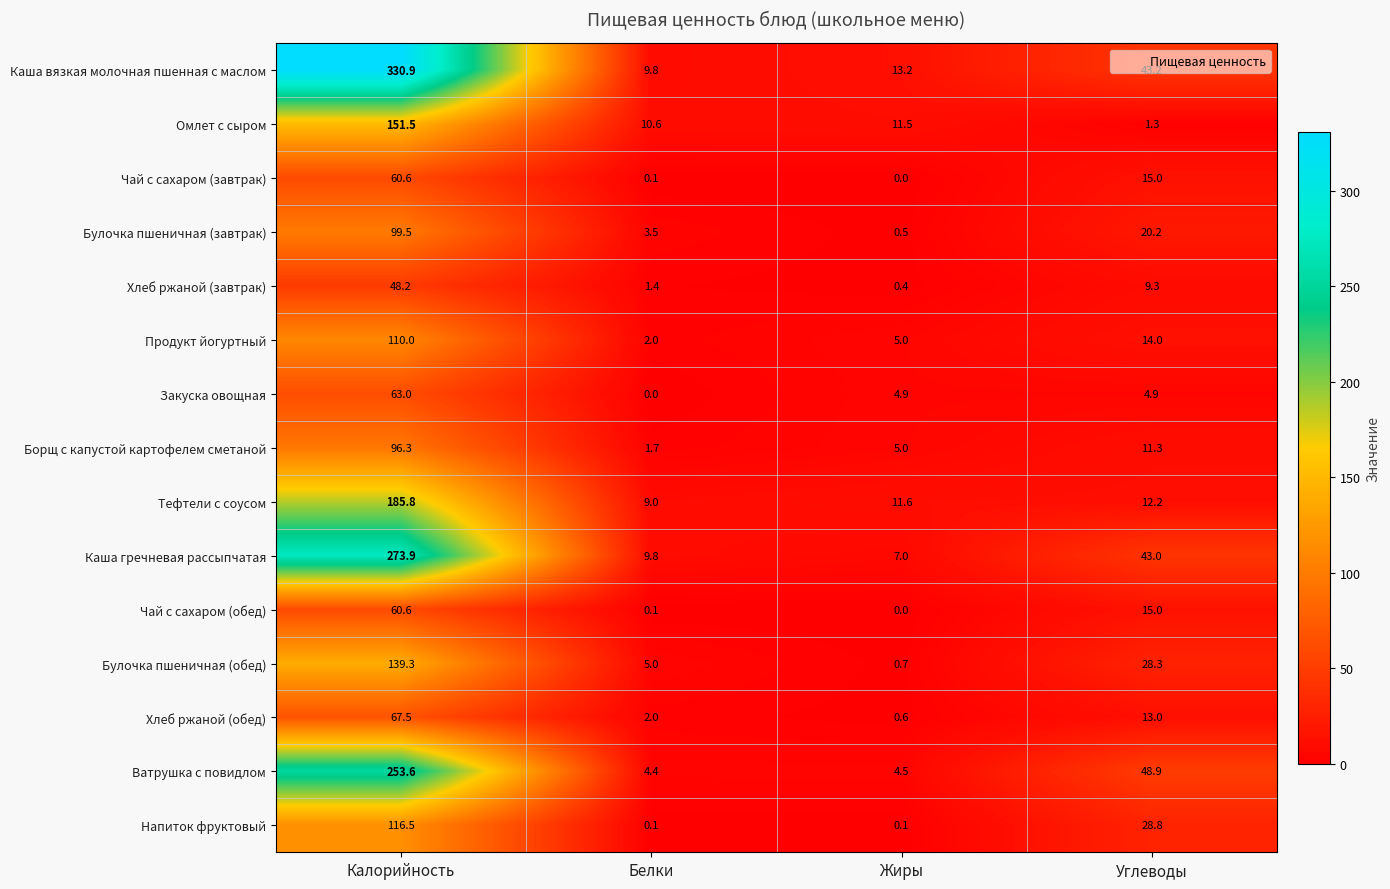

Rank the categories by Борщ с капустой картофелем сметаной value from highest to lowest.

Калорийность, Углеводы, Жиры, Белки